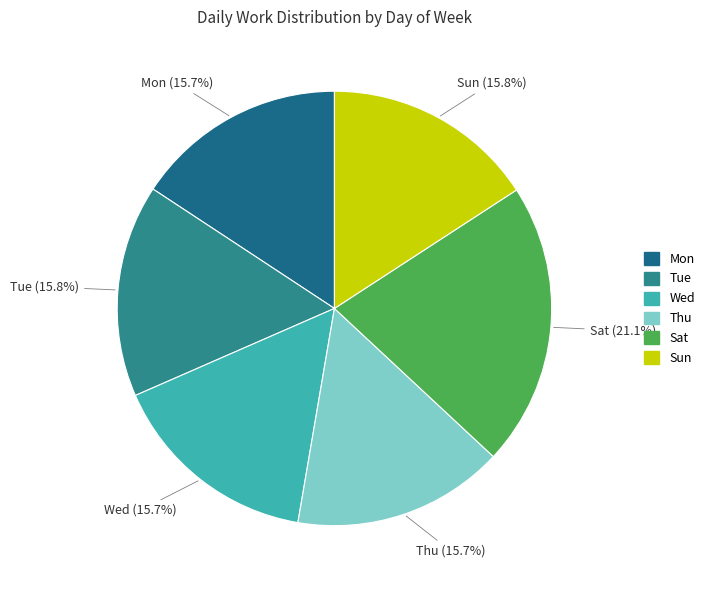

To the nearest percent, what portion does Mon represent?

16%